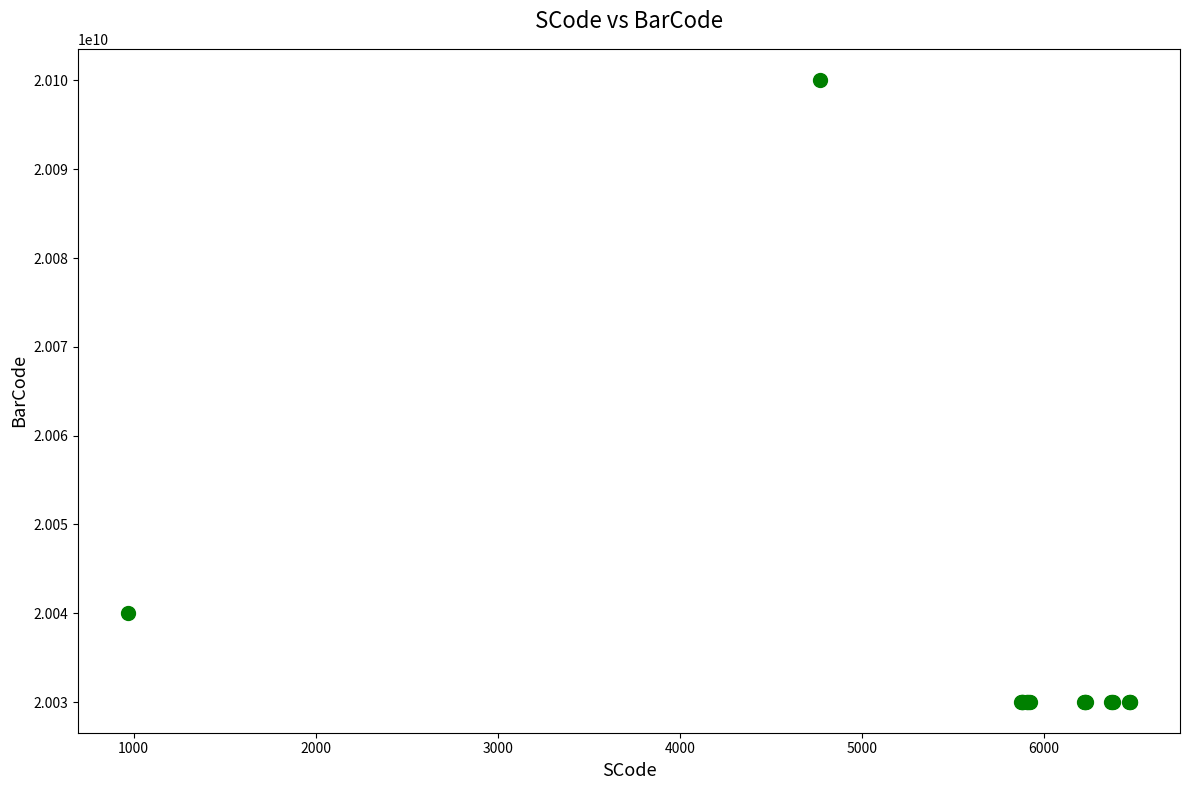

What Y value in the scatter plot is closest to 20065053247?

20040009719